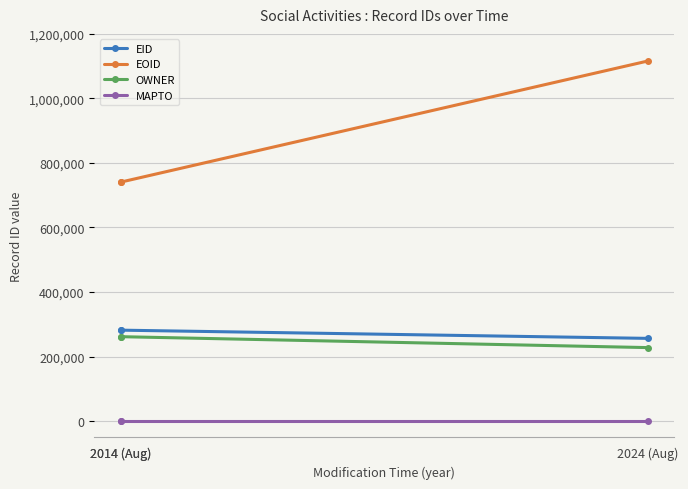

List the series in order of their peak value, highest first.

EOID, EID, OWNER, MAPTO